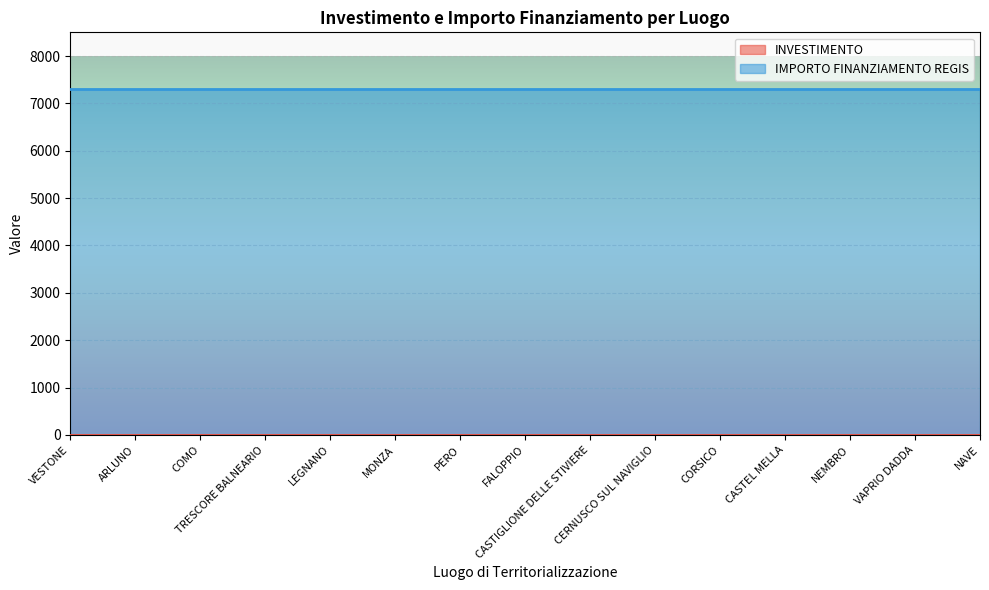

List the series in order of their overall mean, lowest first.

INVESTIMENTO, IMPORTO FINANZIAMENTO REGIS